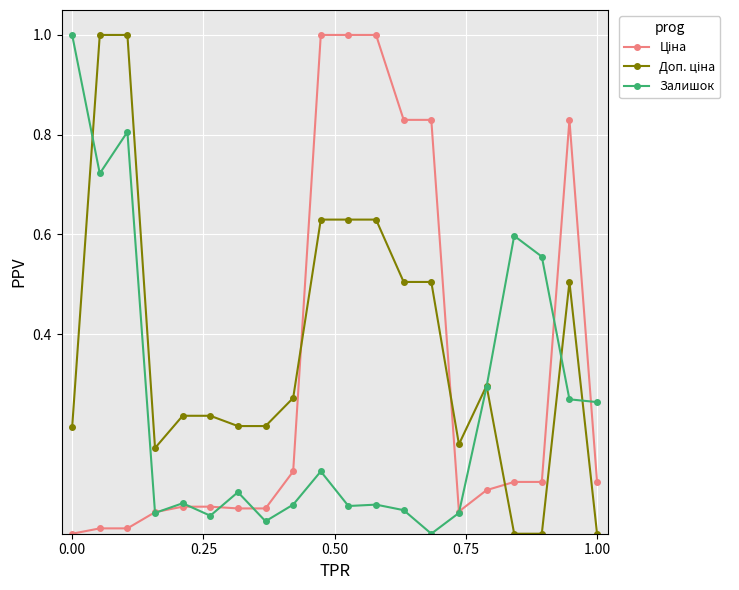

What is the maximum value shown in the chart?

1.0